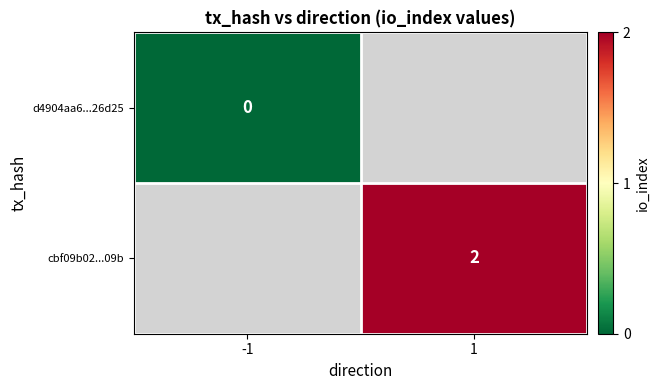

True or false: cbf09b02...09b has a value of 3 at 1.

False